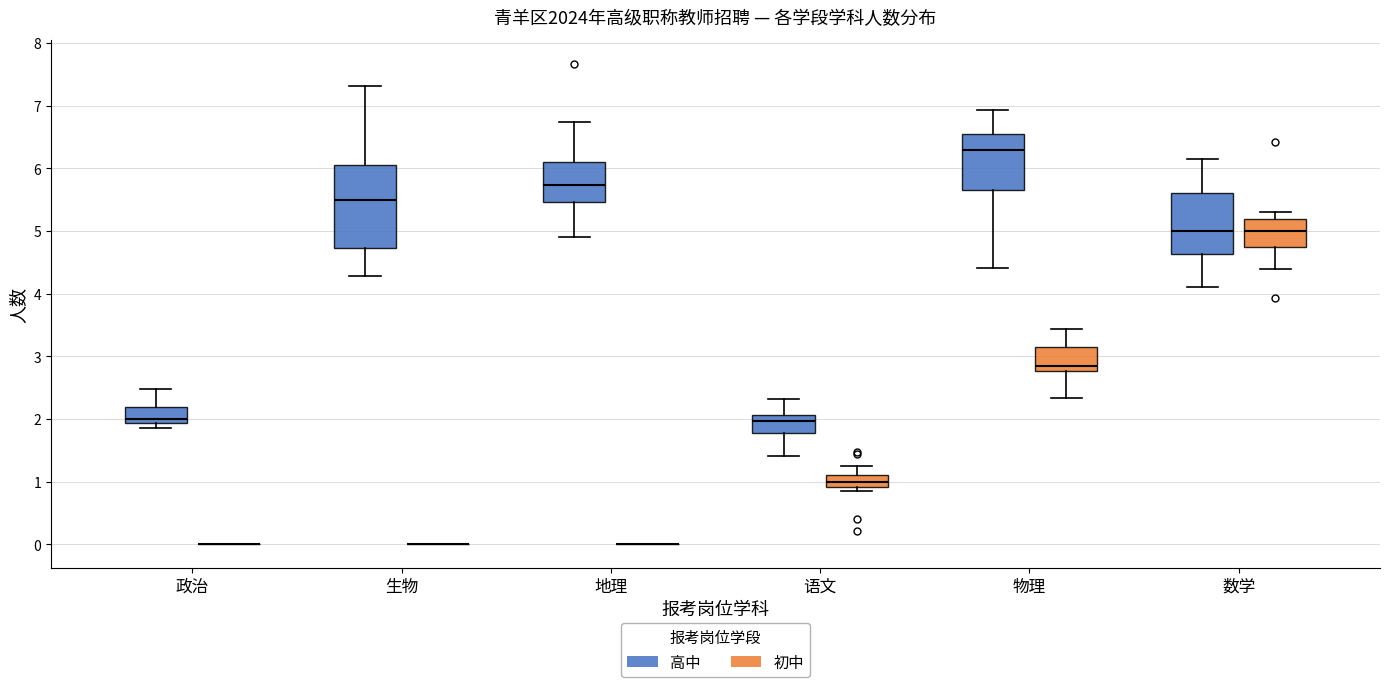

Comparing the boxes themselves (not the whiskers), which one is the tallest?

生物 (高中)